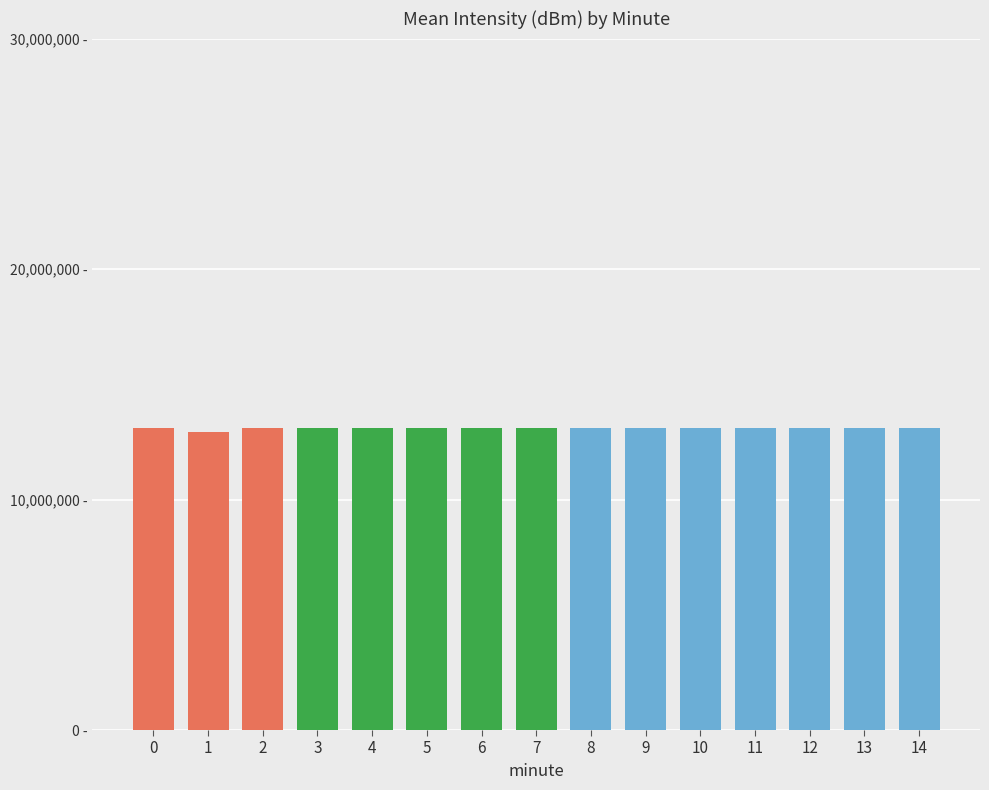

Which has a higher value, 7 or 1?

7